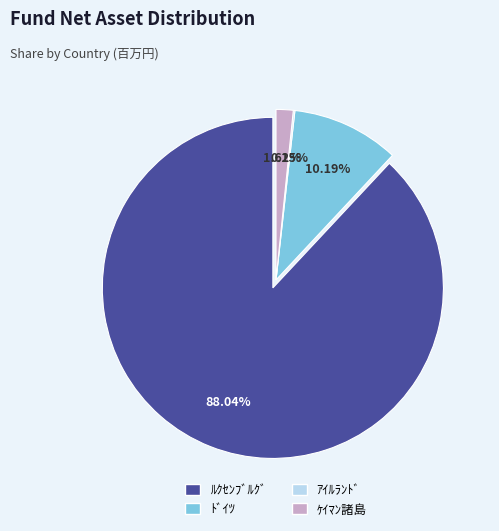

True or false: ﾄﾞｲﾂ accounts for 84% of the total.

False